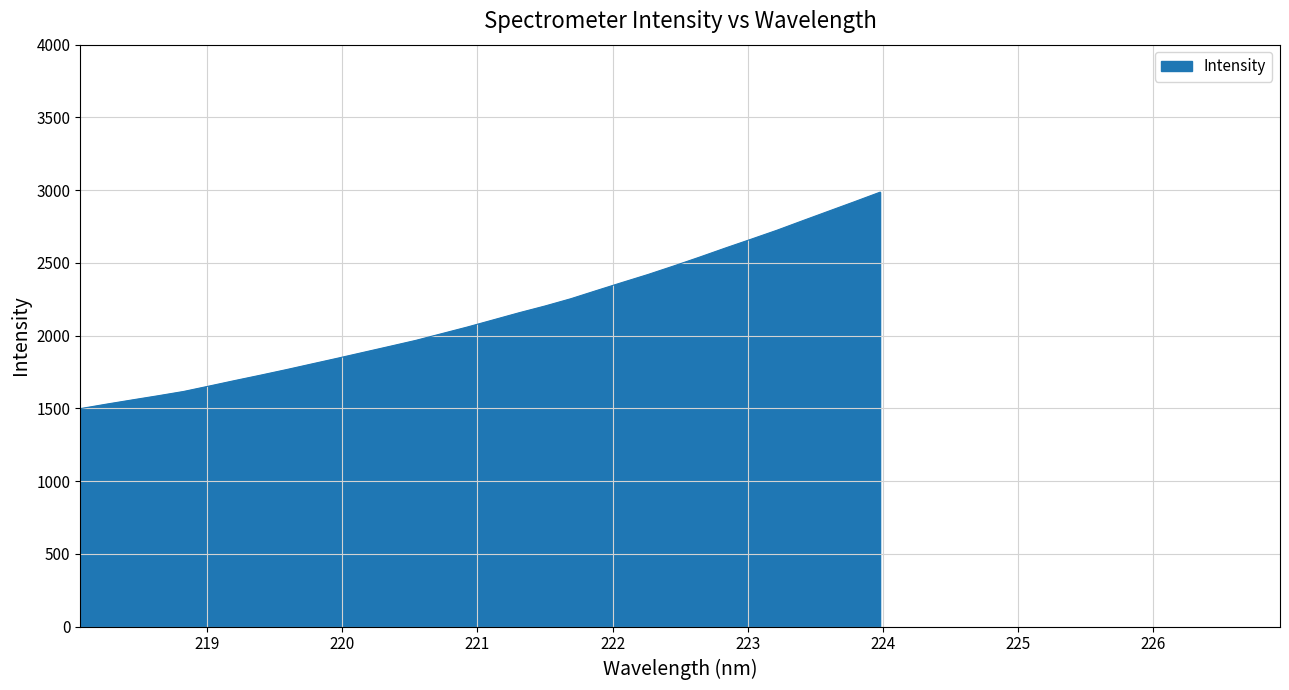

Count the number of values greater than 2108.

16